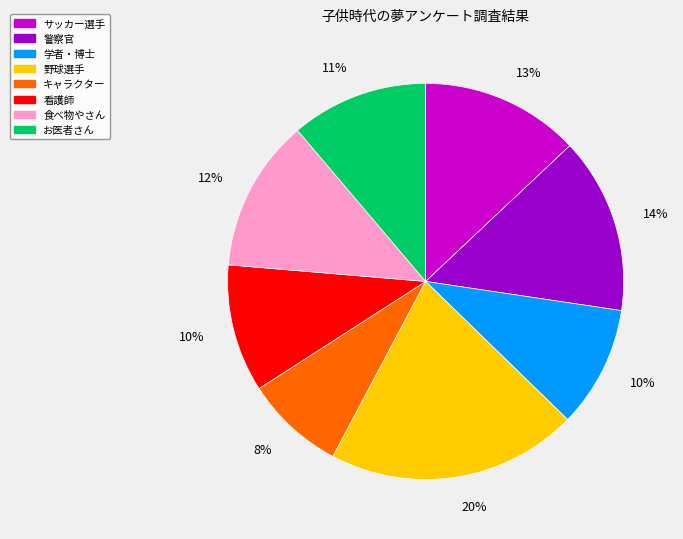

Combined, do 看護師 and 警察官 account for over 50%?

No